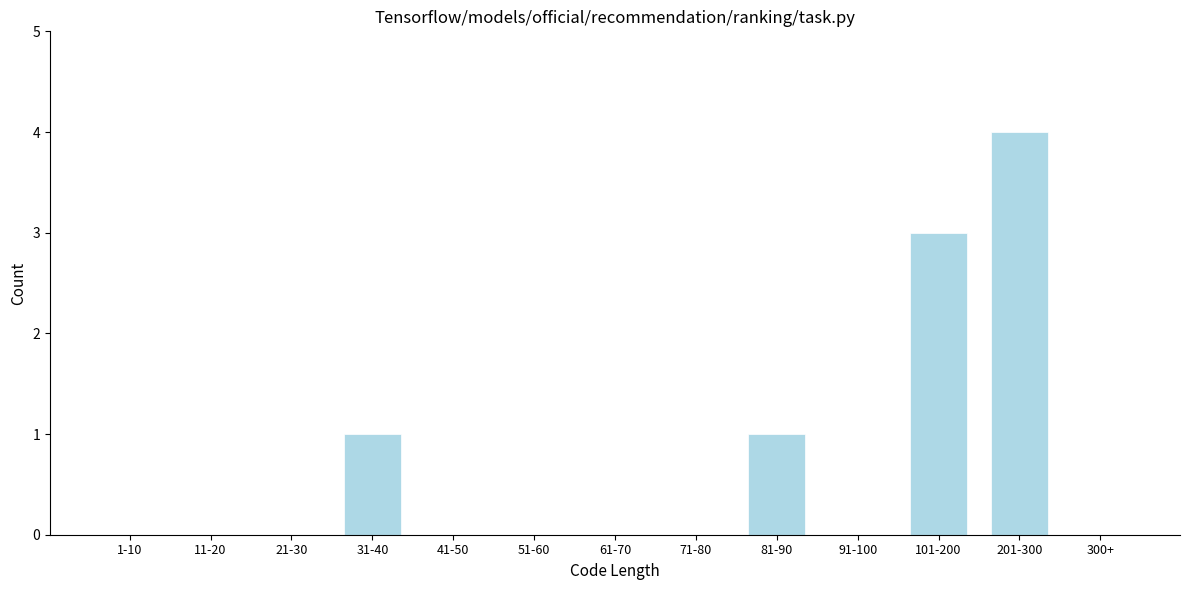

Reading left to right, transcribe all the data shown in this chart.

1-10=0	11-20=0	21-30=0	31-40=1	41-50=0	51-60=0	61-70=0	71-80=0	81-90=1	91-100=0	101-200=3	201-300=4	300+=0